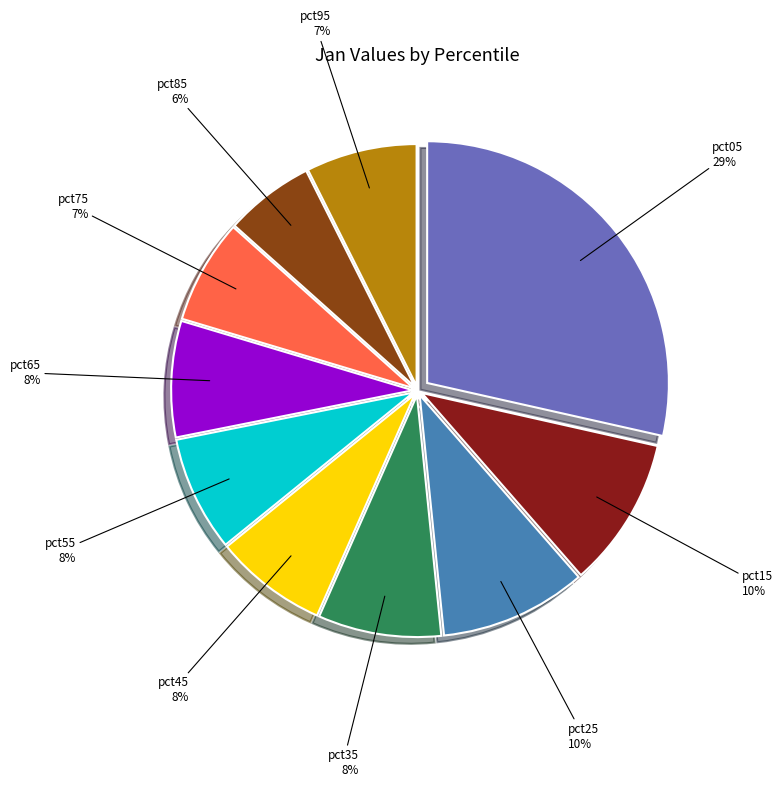

Is there a majority slice in this chart?

No